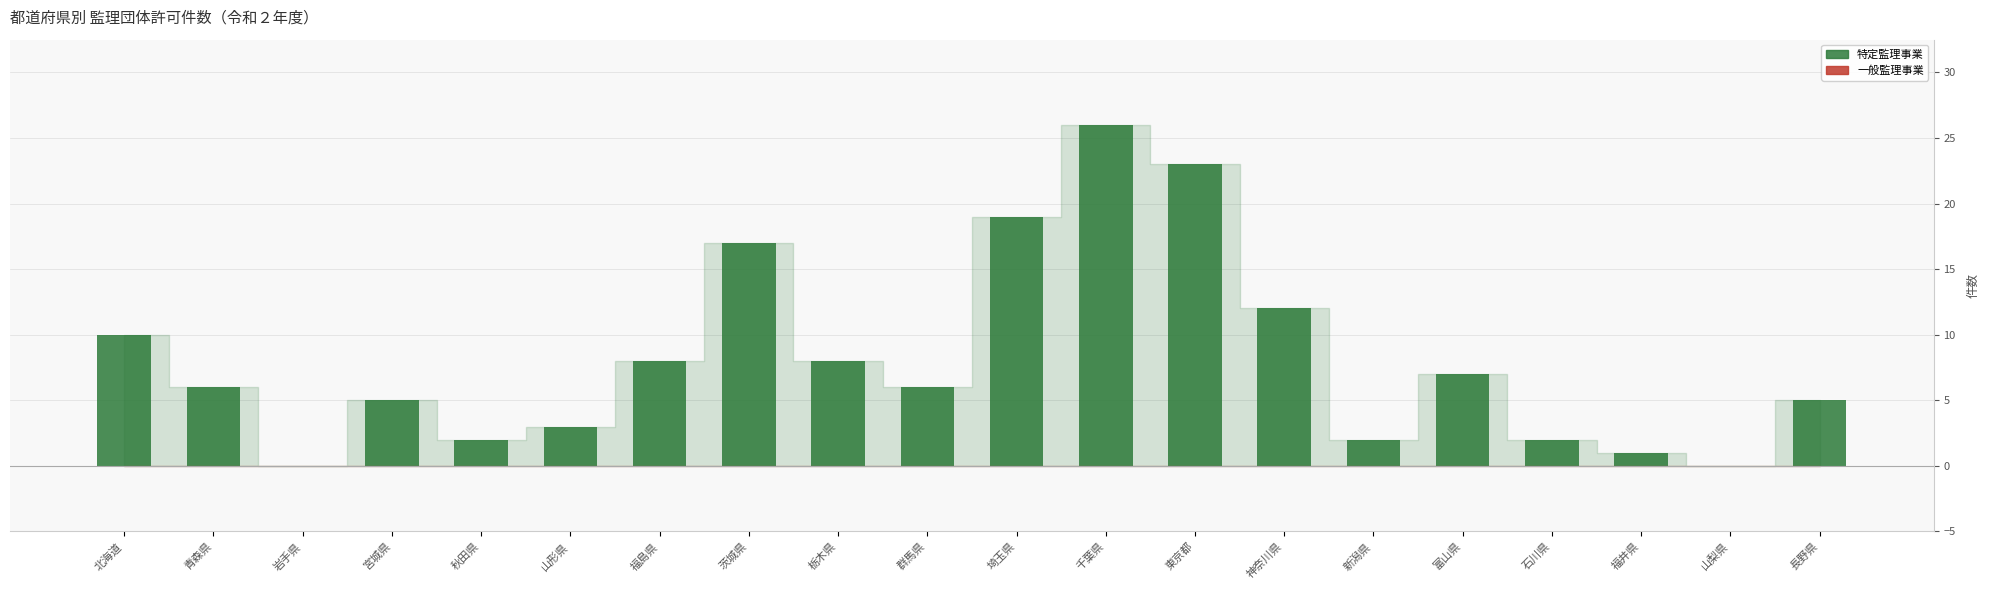

Which category has the lowest value across all series?

岩手県